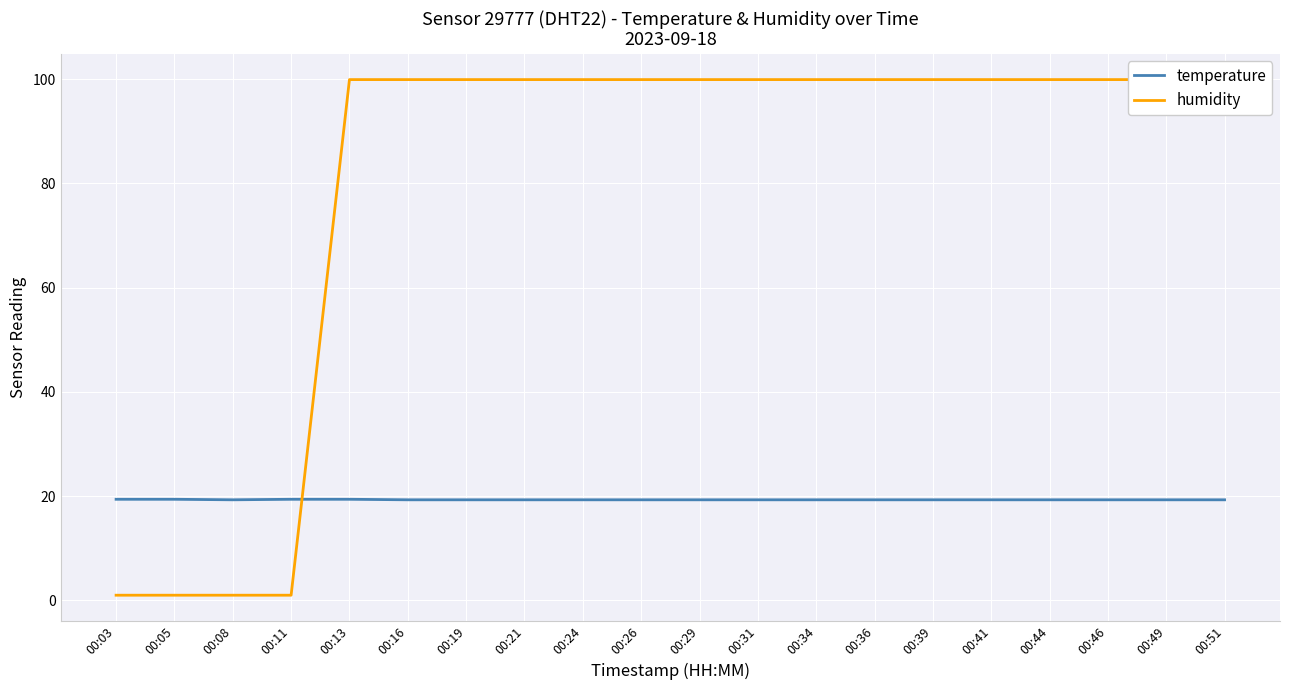

What is the difference between the maximum and minimum values in the temperature series?

0.1